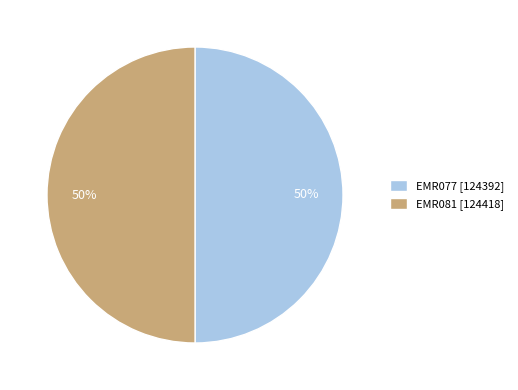

What is the ratio of the value at EMR077 [124392] to the value at EMR081 [124418]?

1.0